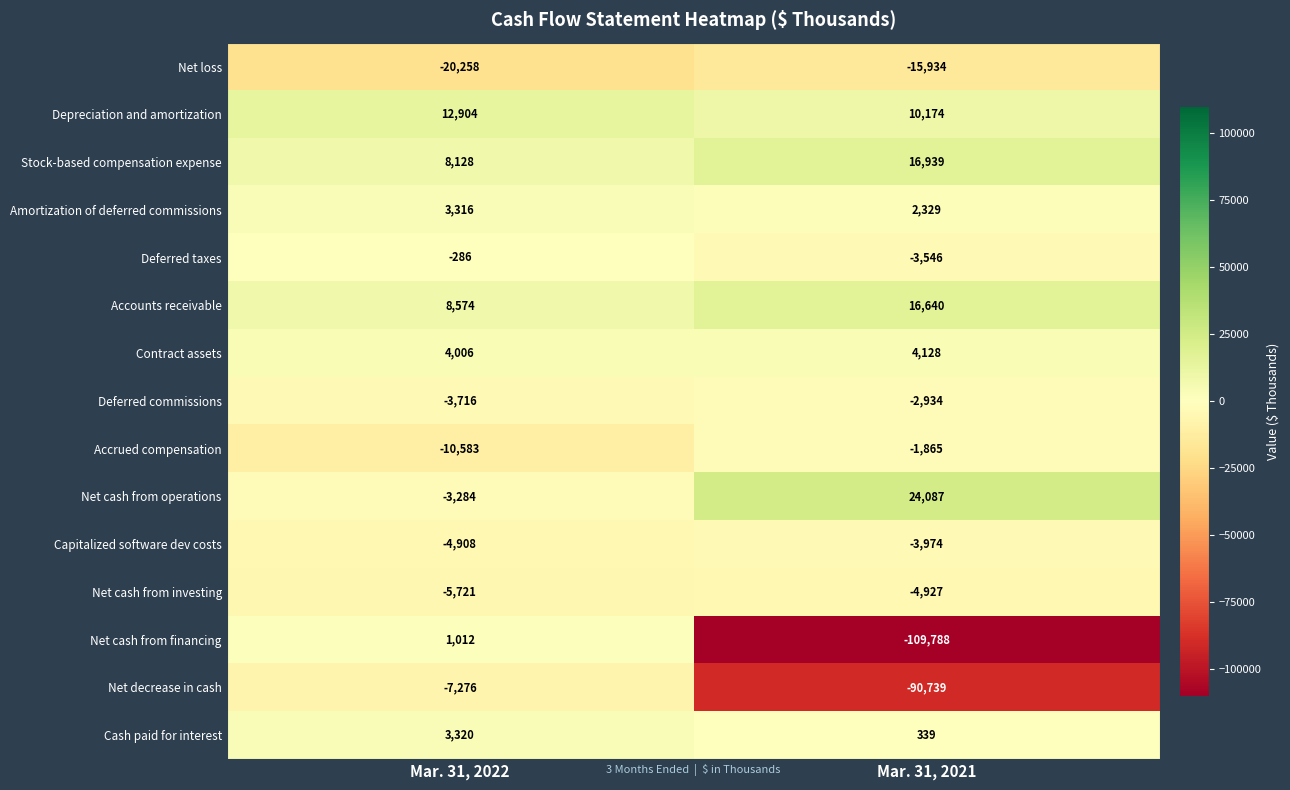

What is the difference between the Contract assets values at Mar. 31, 2021 and Mar. 31, 2022?

122